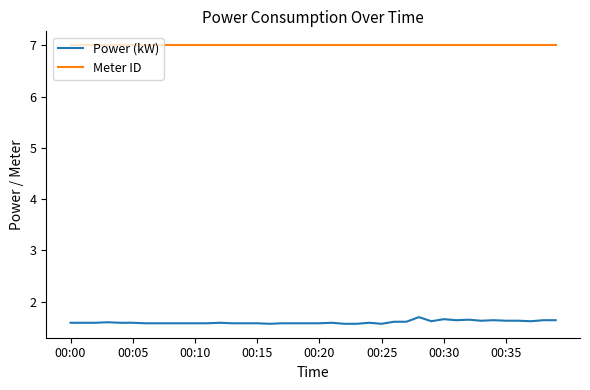

Which series has the largest total across all categories?

Meter ID